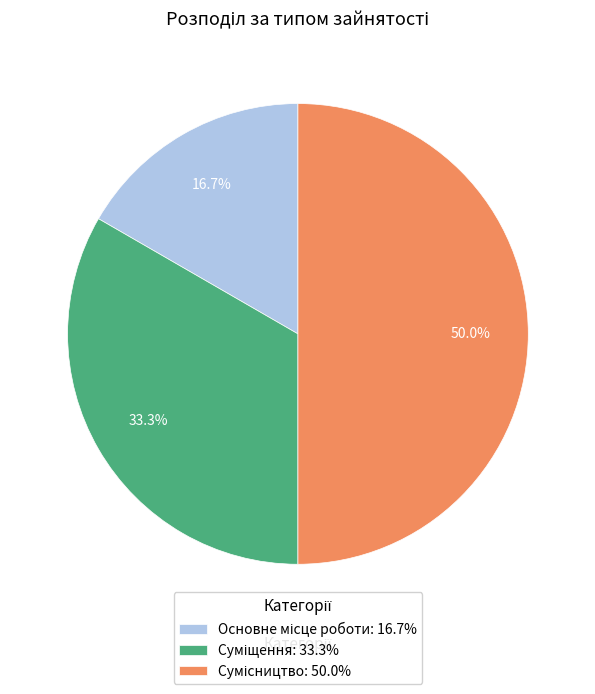

Is it true that Сумісництво is 50% of the pie?

True